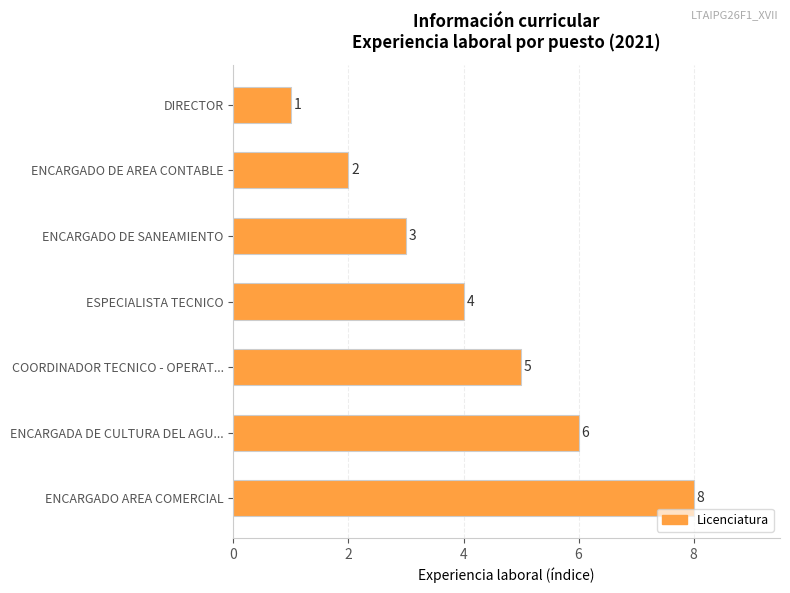

Reading top to bottom, what are all the values shown in this chart?

DIRECTOR=1	ENCARGADO DE AREA CONTABLE=2	ENCARGADO DE SANEAMIENTO=3	ESPECIALISTA TECNICO=4	COORDINADOR TECNICO - OPERAT...=5	ENCARGADA DE CULTURA DEL AGU...=6	ENCARGADO AREA COMERCIAL=8